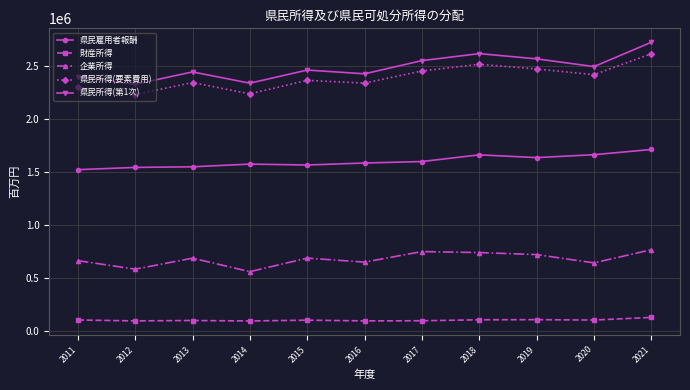

True or false: 県民雇用者報酬 and 県民所得(要素費用) cross at least once.

False